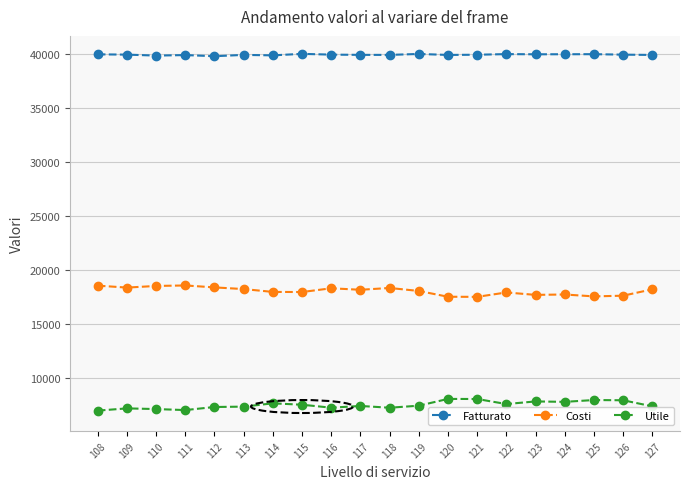

True or false: Fatturato and Utile intersect in this chart.

False